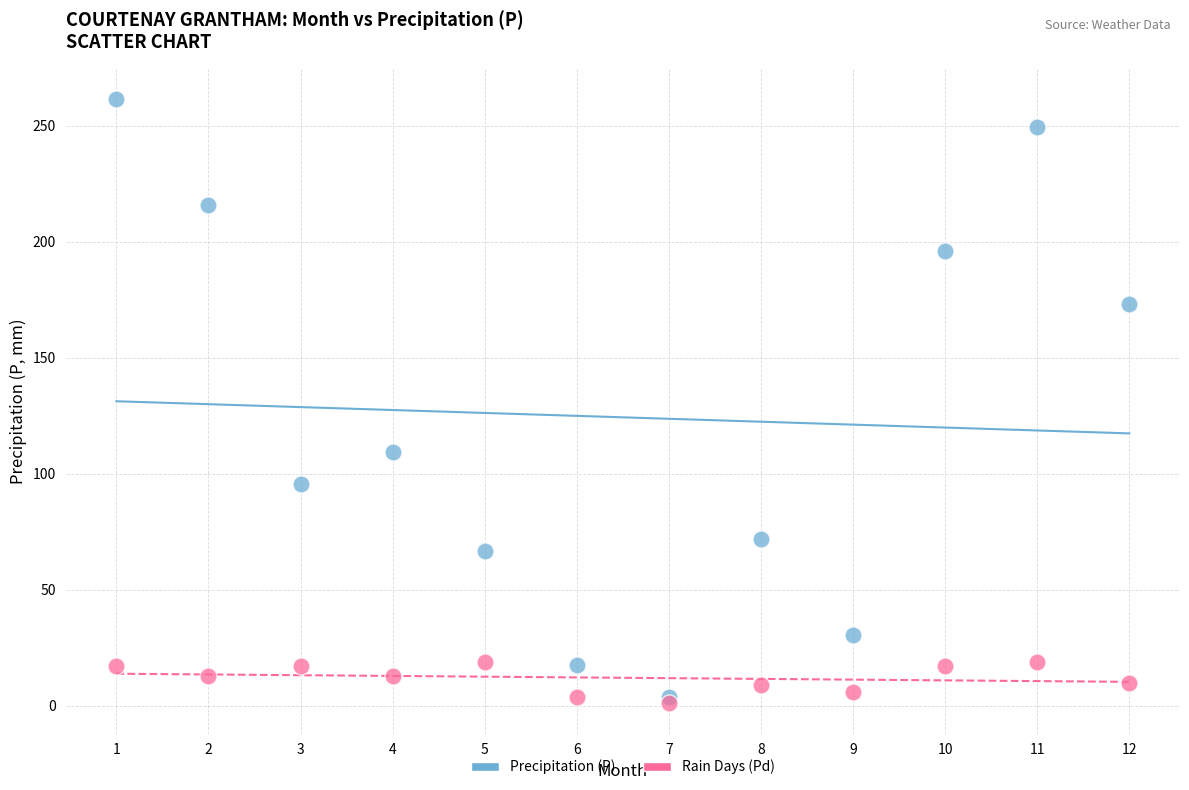

Which series has the widest spread of Y values?

Precipitation (P)